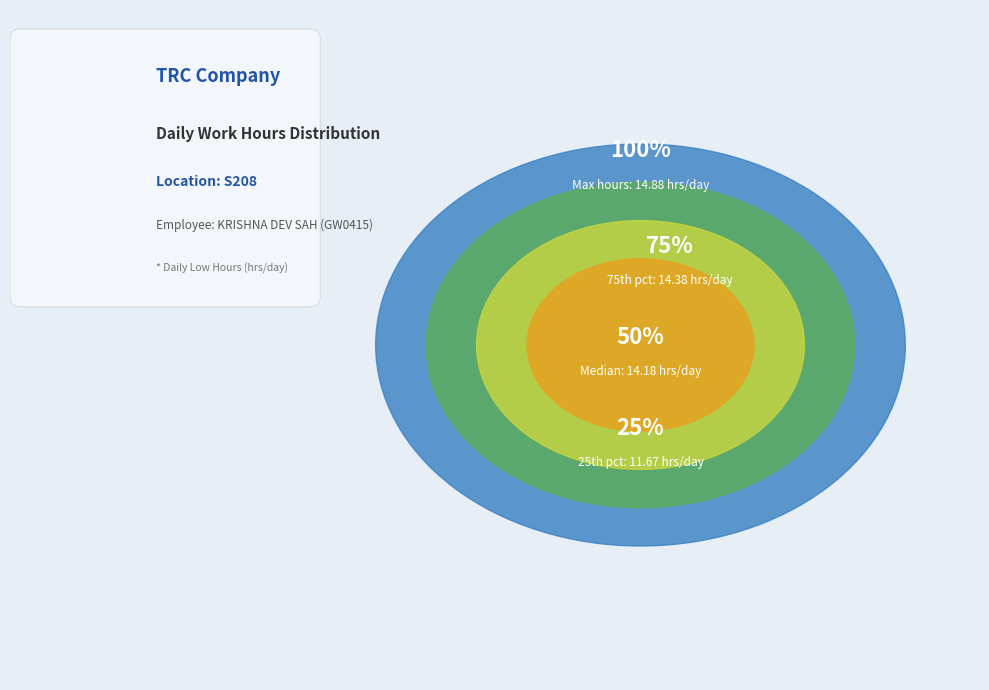

Which slice is the largest?

1